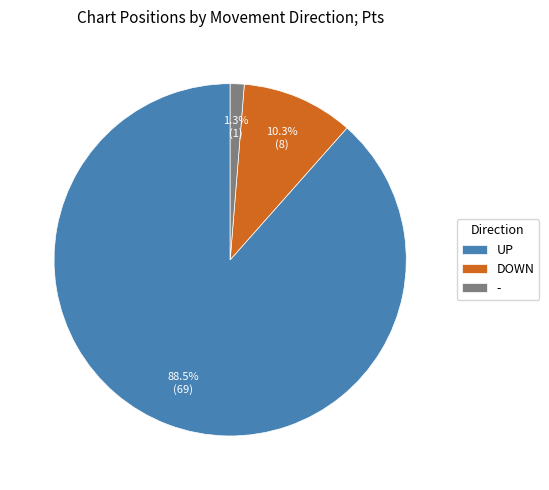

How many slices are in this pie chart?

3